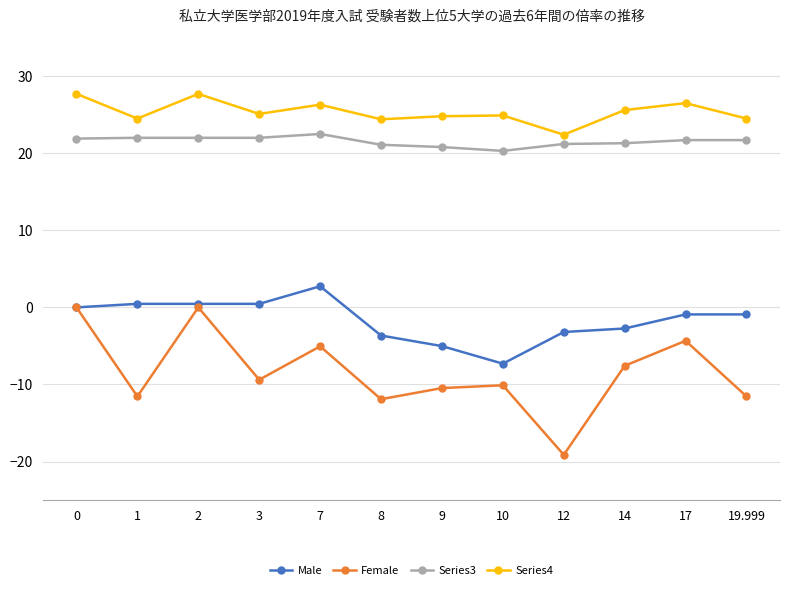

What is the difference between the Female values at 12 and 1?

7.6